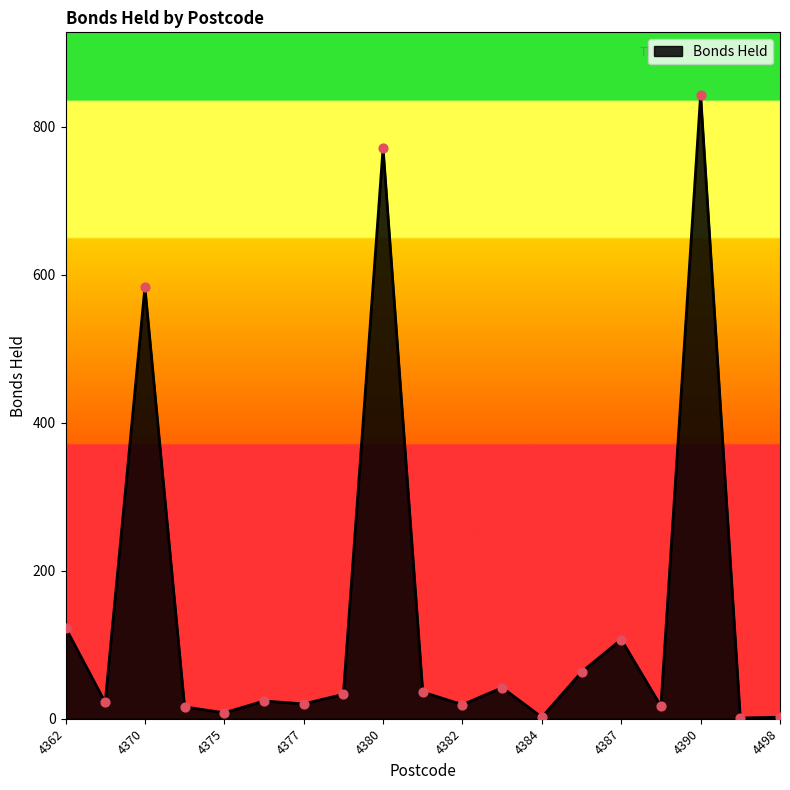

What is the difference between the maximum and minimum values?

842